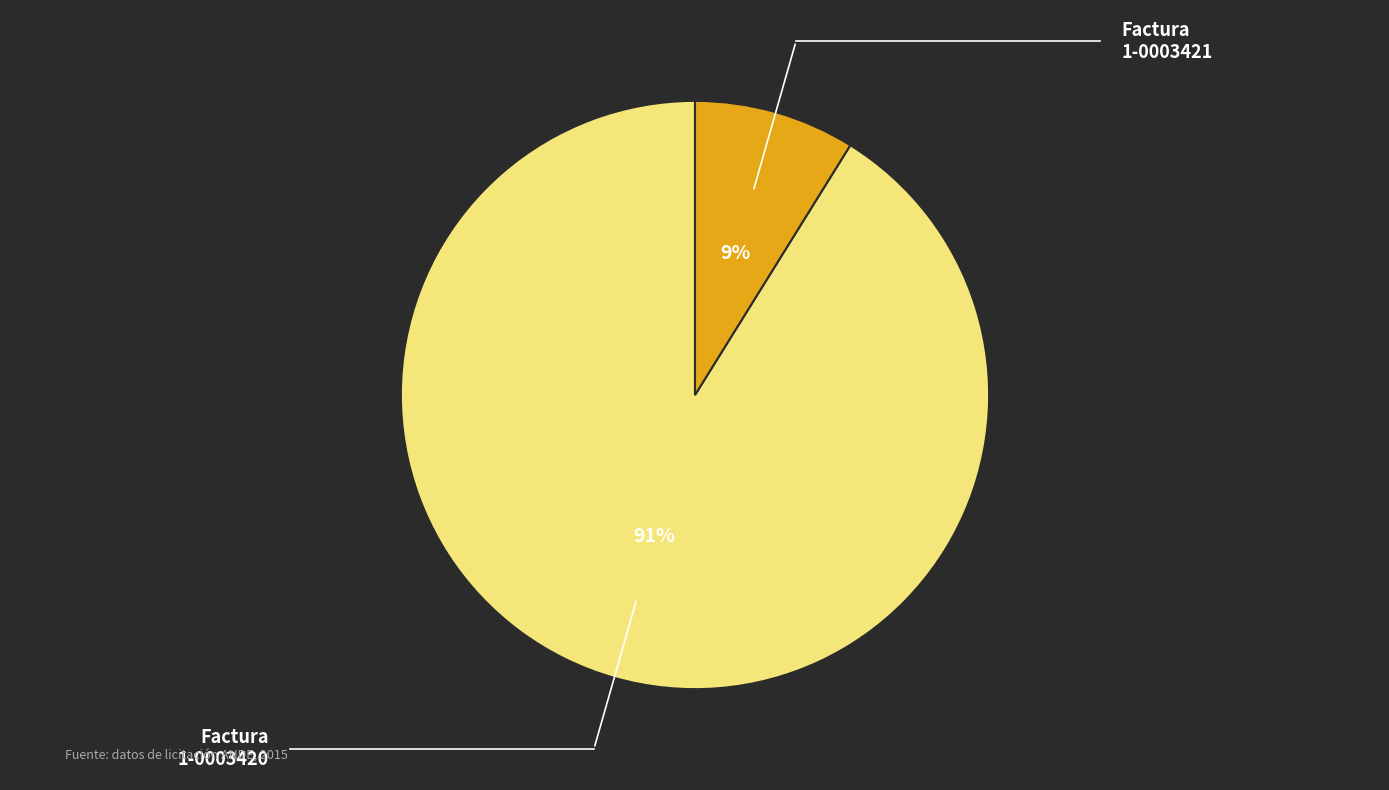

Count the number of slices in the pie.

2